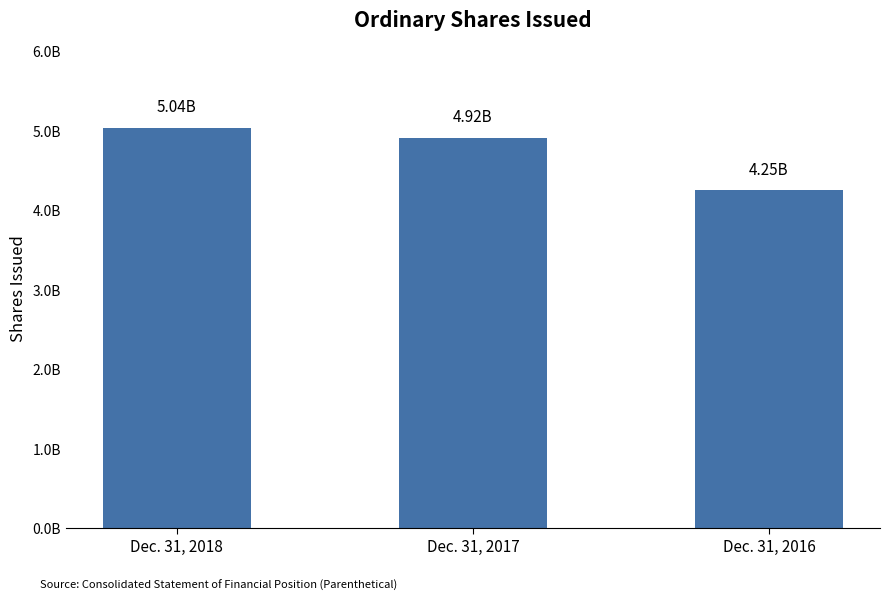

Between Dec. 31, 2018 and Dec. 31, 2017, which is larger?

Dec. 31, 2018